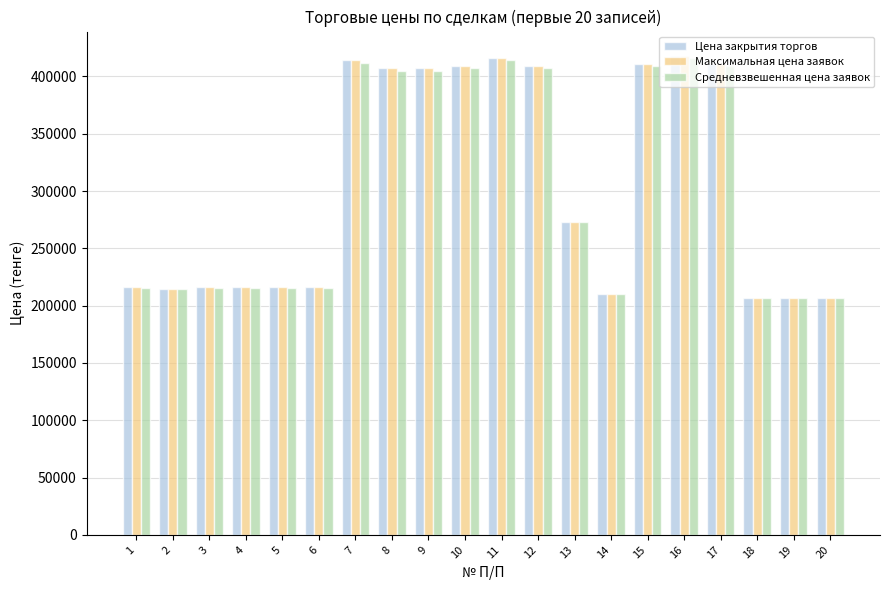

What is the difference between the Цена закрытия торгов values at 18 and 13?

66053.9